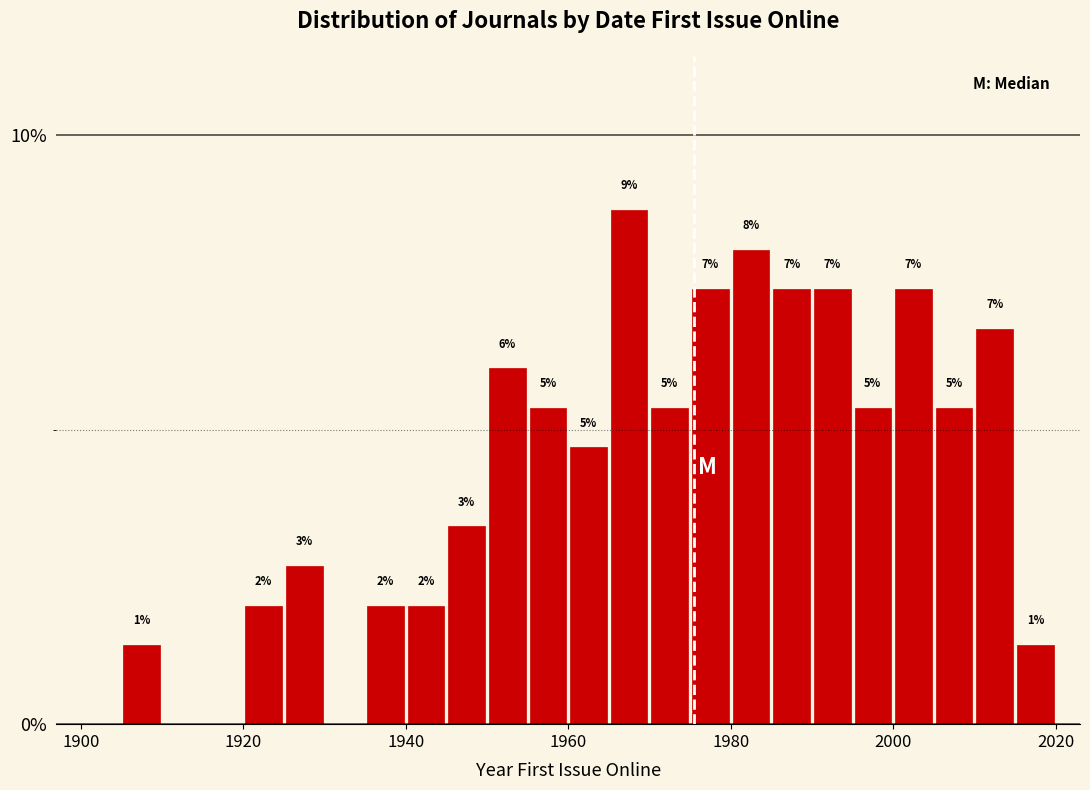

Around what value on the x-axis is the tallest bar? Give the approximate position of its centre, as read against the axis.

1968